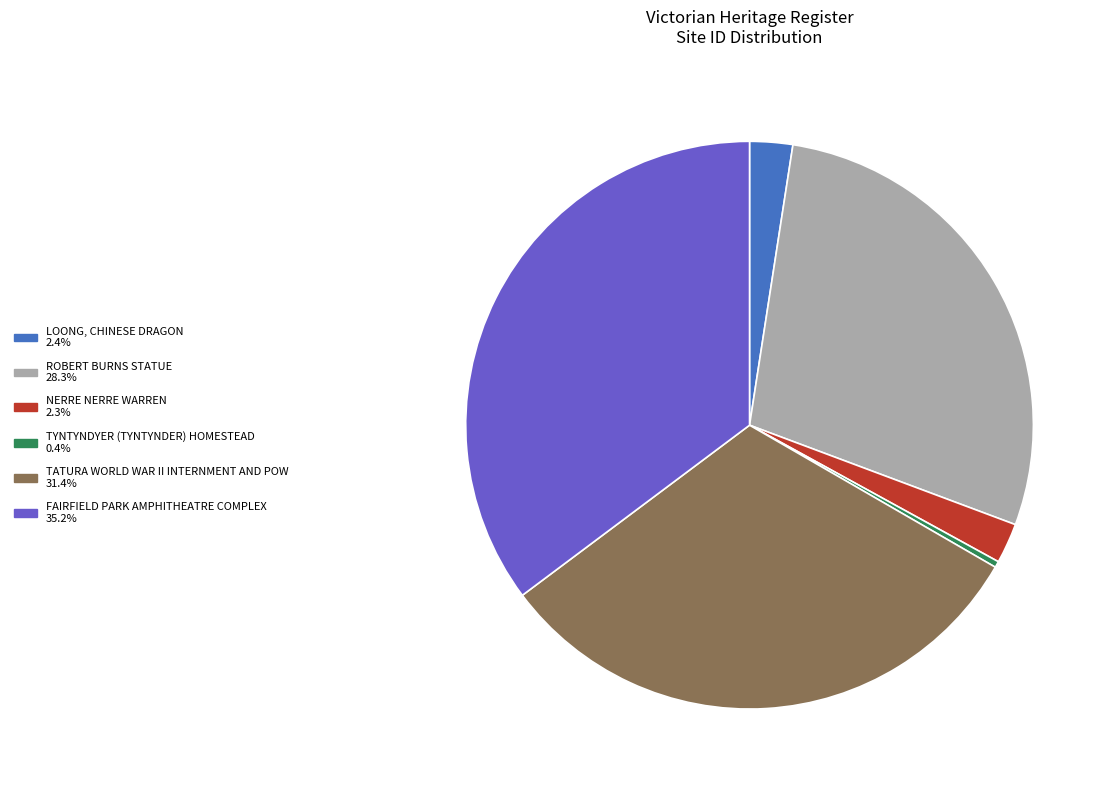

What is the smallest slice in the pie chart?

TYNTYNDYER (TYNTYNDER) HOMESTEAD